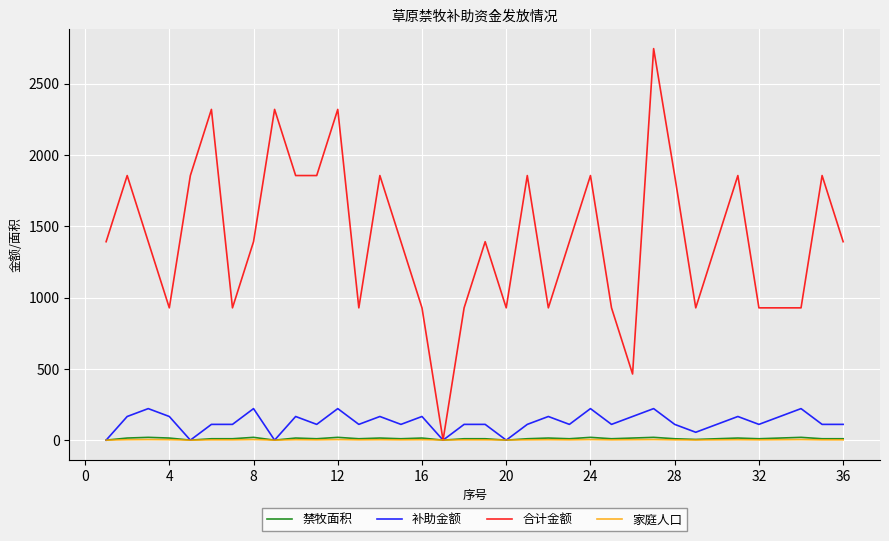

What is the maximum value for 合计金额?

2744.7